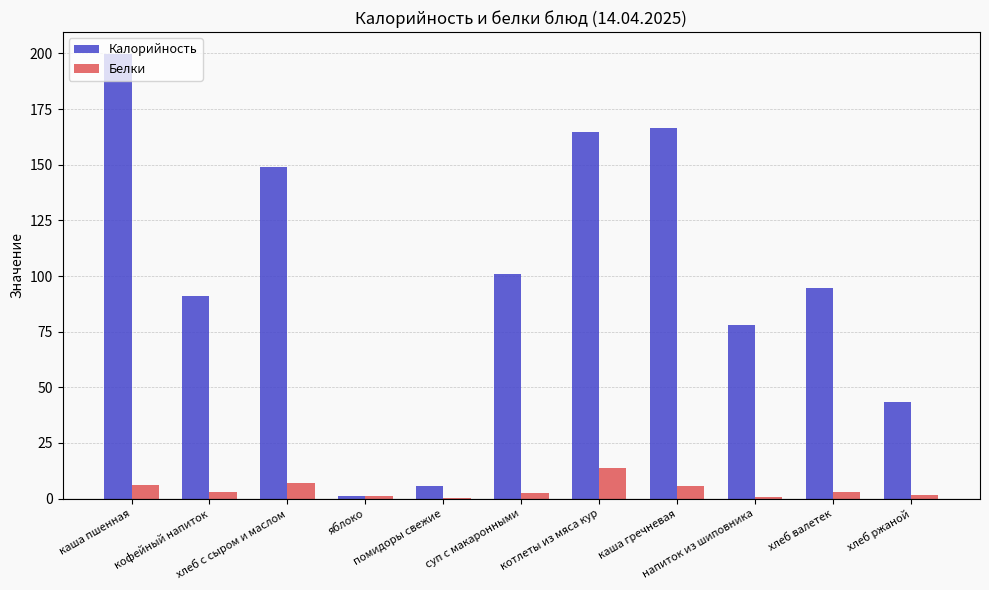

Which series changed the most between каша гречневая and хлеб валетек?

Калорийность